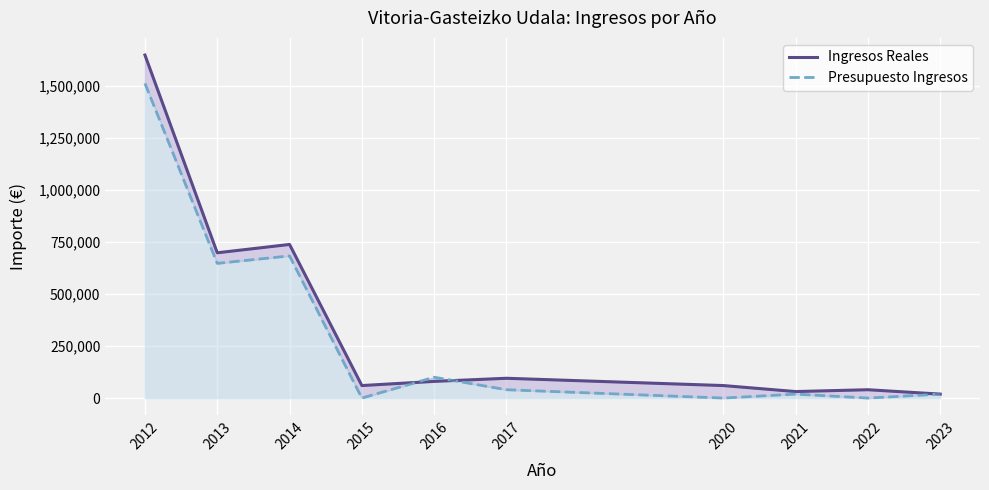

Count the number of categories in the chart.

10